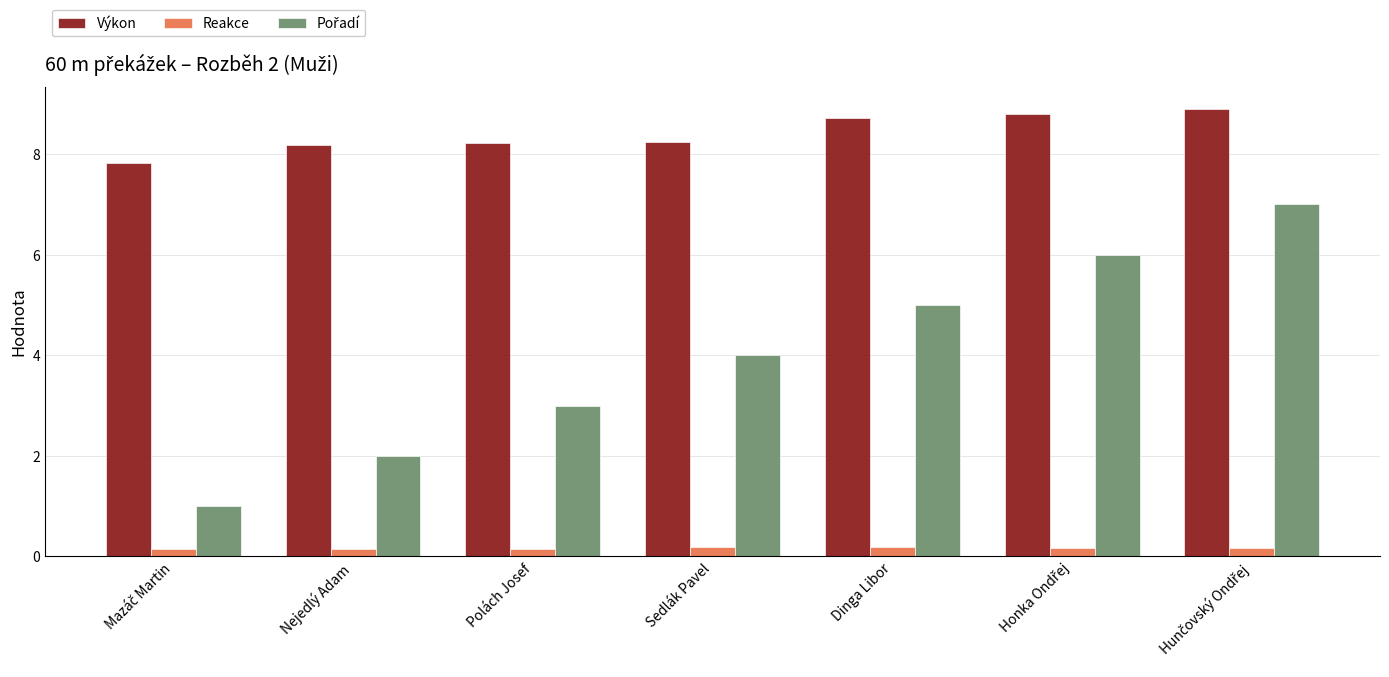

What is the sum of all Výkon values?

58.9